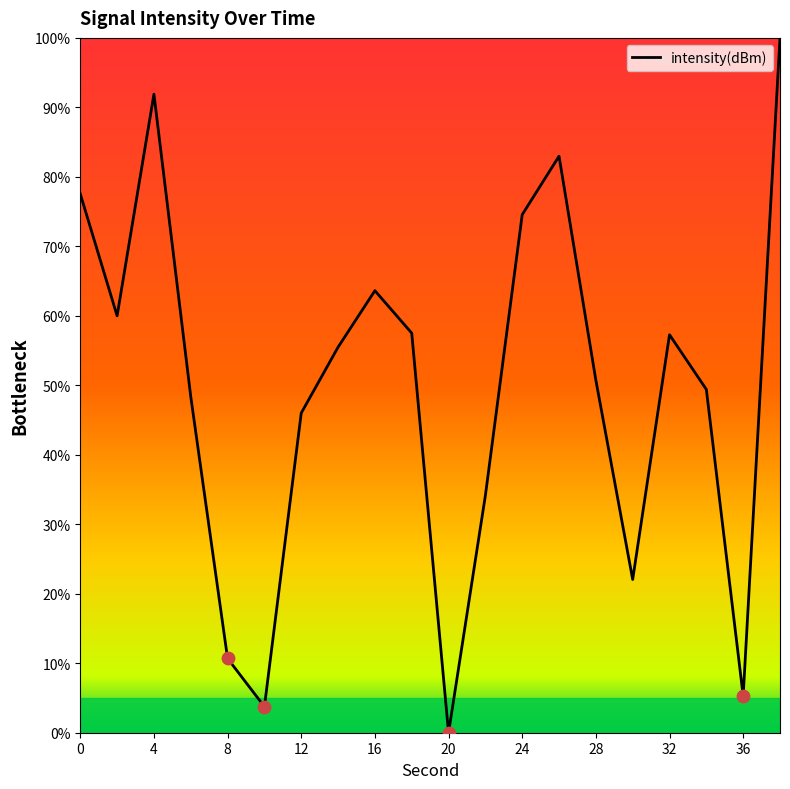

What is the difference between the maximum and minimum values?

100.0